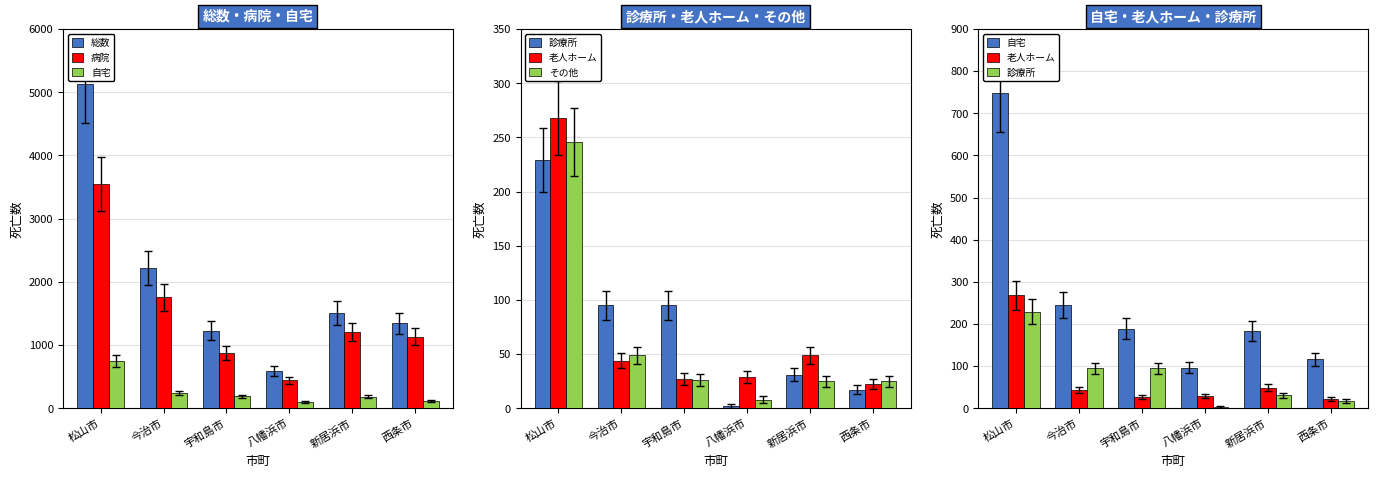

List the labels in order of 老人ホーム value, smallest first.

西条市, 宇和島市, 八幡浜市, 今治市, 新居浜市, 松山市